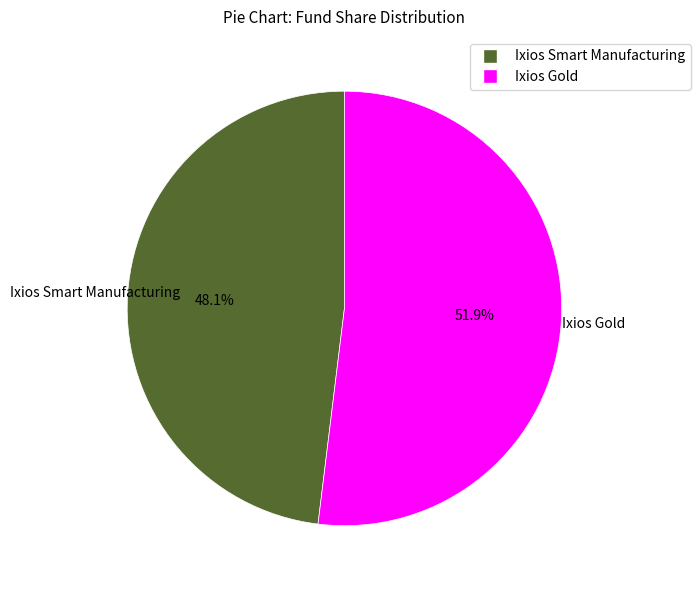

How many segments does this pie chart have?

2